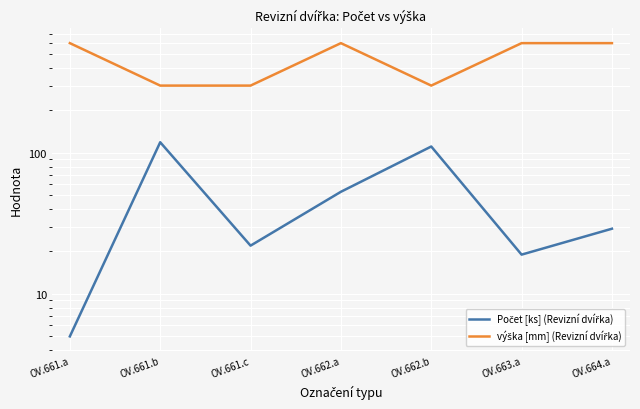

List the series in order of their peak value, highest first.

výška [mm] (Revizní dvířka), Počet [ks] (Revizní dvířka)